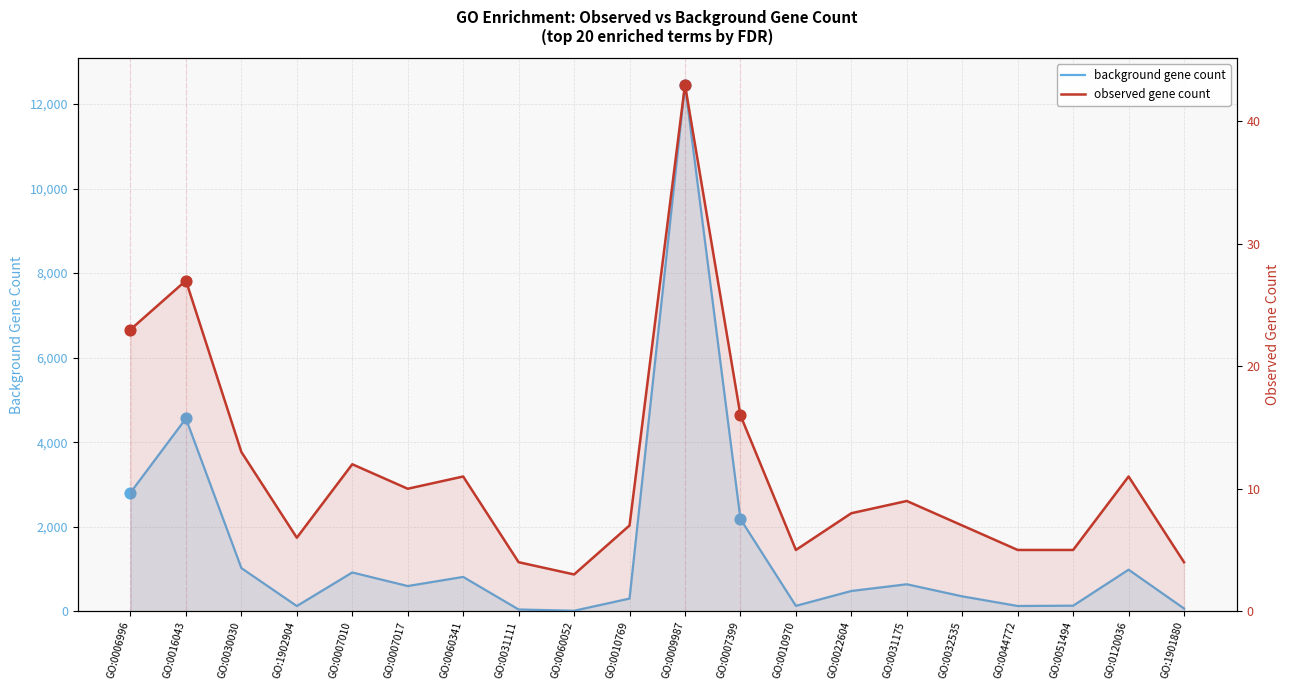

Is the value of background gene count at GO:0007399 greater than the value of observed gene count at GO:1901880?

Yes